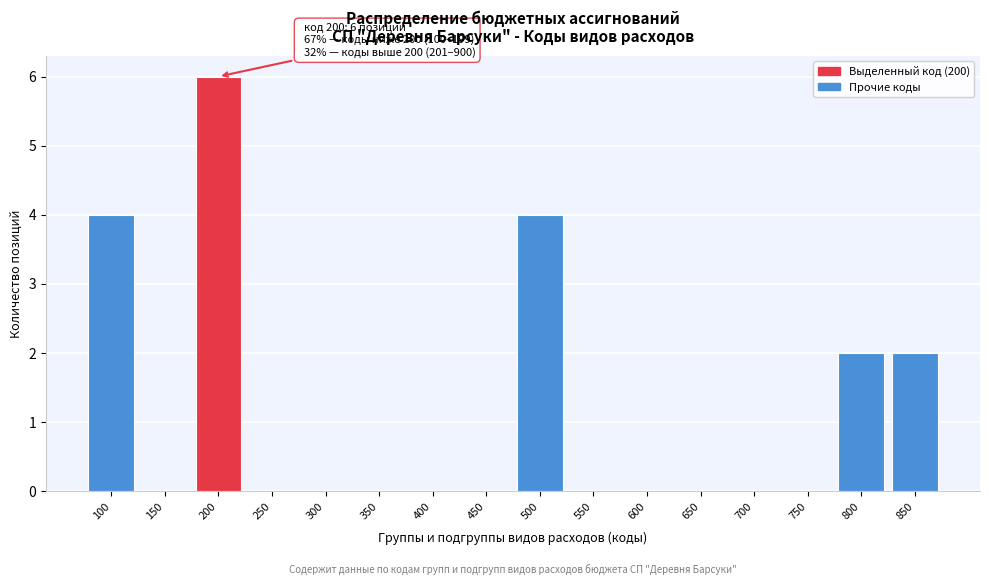

Reading right to left, what are all the values shown in this chart?

850=2	800=2	750=0	700=0	650=0	600=0	550=0	500=4	450=0	400=0	350=0	300=0	250=0	200=6	150=0	100=4